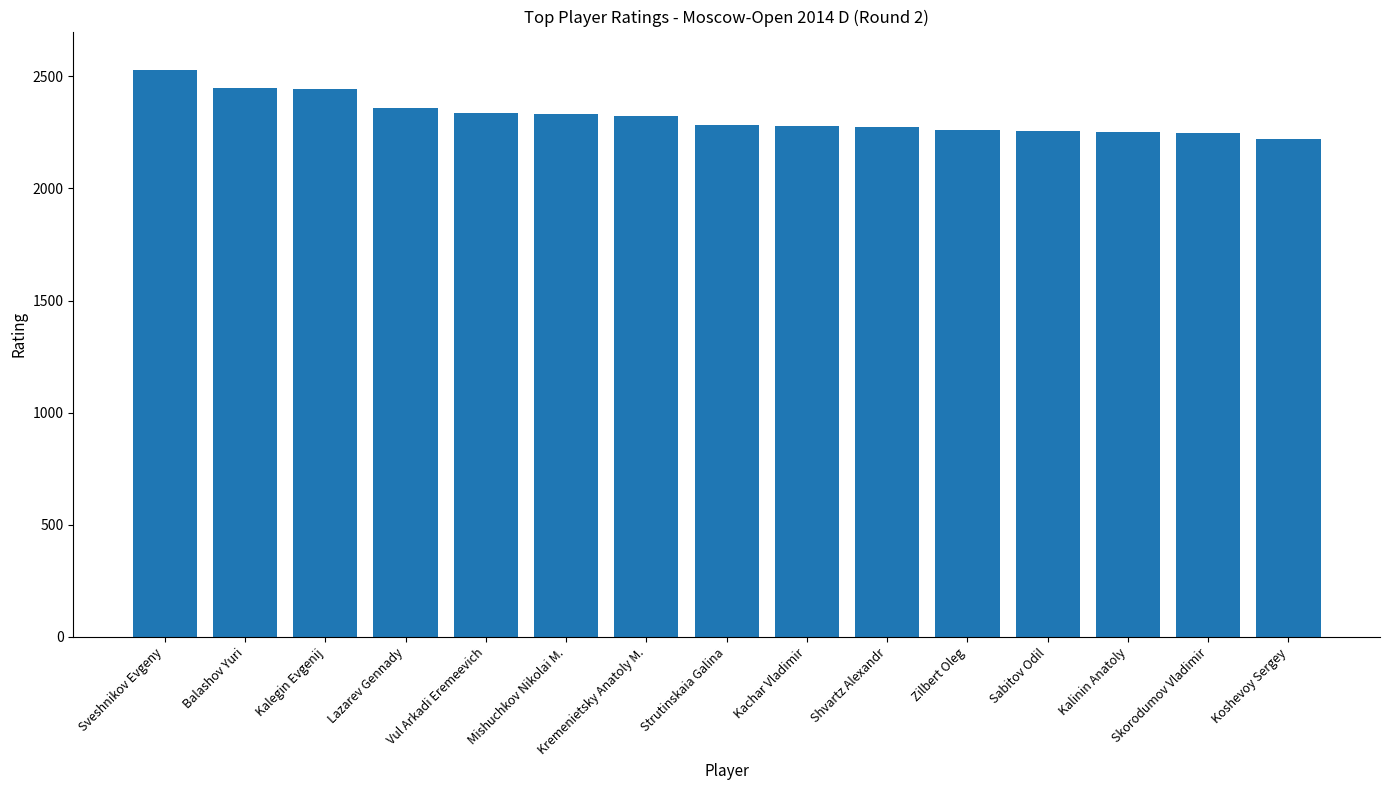

What is the change in value from Balashov Yuri to Shvartz Alexandr?

-173